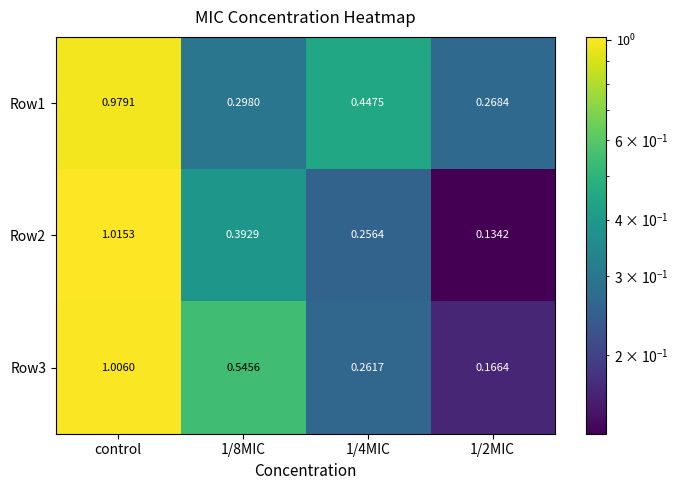

At which category is the sum across all series the highest?

control